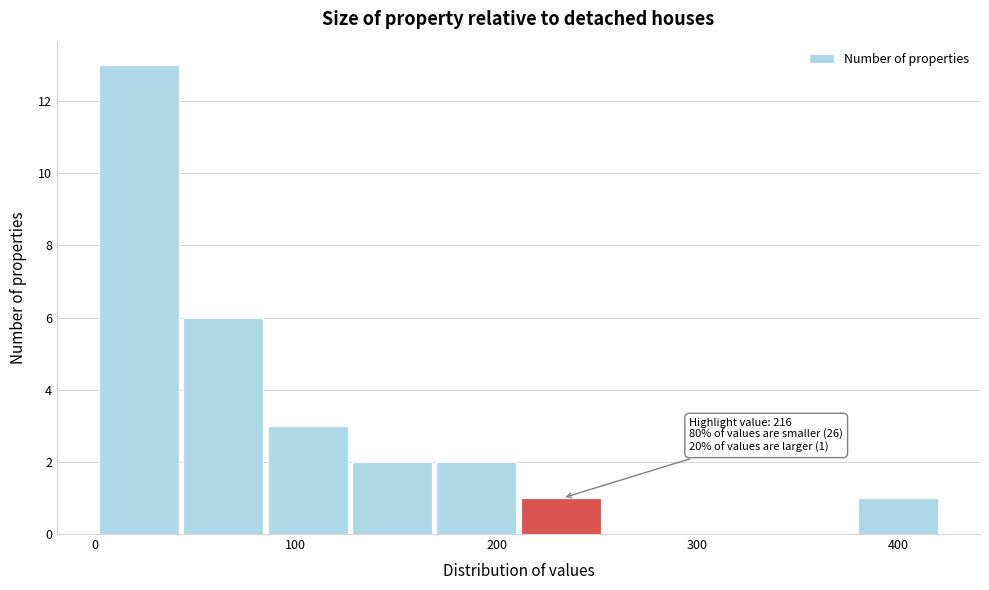

Which range on the x-axis has the tallest bar?

2 to 44